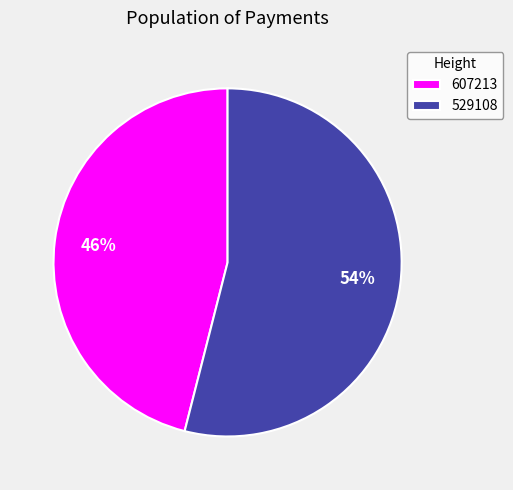

Which slice represents more than half of the pie?

529108